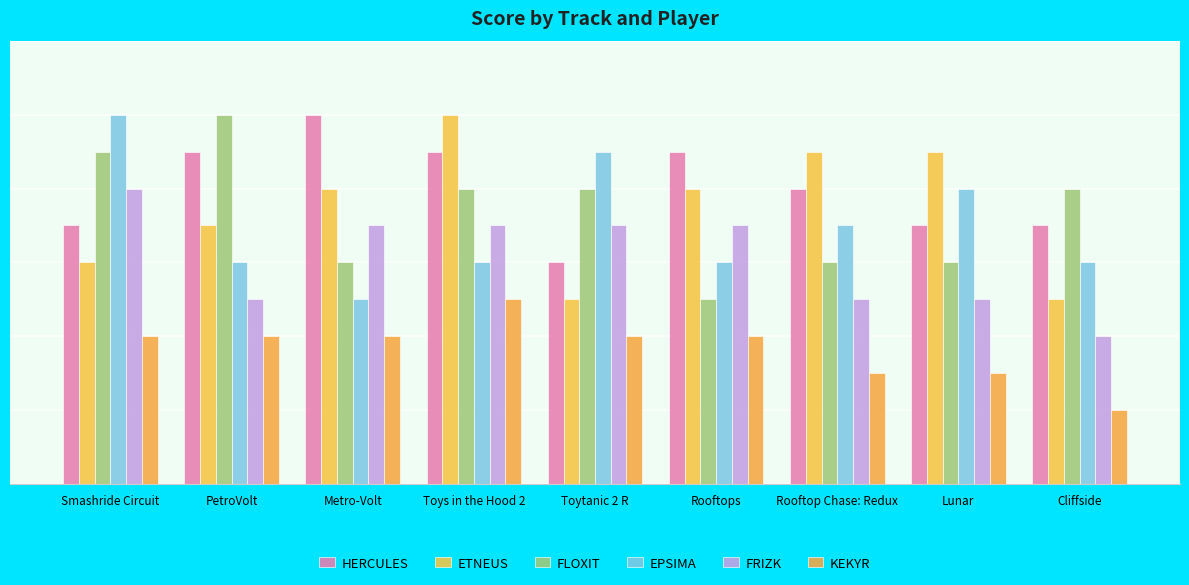

Reading left to right, list all the values displayed in this chart.

HERCULES: Smashride Circuit=7	PetroVolt=9	Metro-Volt=10	Toys in the Hood 2=9	Toytanic 2 R=6	Rooftops=9	Rooftop Chase: Redux=8	Lunar=7	Cliffside=7
ETNEUS: Smashride Circuit=6	PetroVolt=7	Metro-Volt=8	Toys in the Hood 2=10	Toytanic 2 R=5	Rooftops=8	Rooftop Chase: Redux=9	Lunar=9	Cliffside=5
FLOXIT: Smashride Circuit=9	PetroVolt=10	Metro-Volt=6	Toys in the Hood 2=8	Toytanic 2 R=8	Rooftops=5	Rooftop Chase: Redux=6	Lunar=6	Cliffside=8
EPSIMA: Smashride Circuit=10	PetroVolt=6	Metro-Volt=5	Toys in the Hood 2=6	Toytanic 2 R=9	Rooftops=6	Rooftop Chase: Redux=7	Lunar=8	Cliffside=6
FRIZK: Smashride Circuit=8	PetroVolt=5	Metro-Volt=7	Toys in the Hood 2=7	Toytanic 2 R=7	Rooftops=7	Rooftop Chase: Redux=5	Lunar=5	Cliffside=4
KEKYR: Smashride Circuit=4	PetroVolt=4	Metro-Volt=4	Toys in the Hood 2=5	Toytanic 2 R=4	Rooftops=4	Rooftop Chase: Redux=3	Lunar=3	Cliffside=2